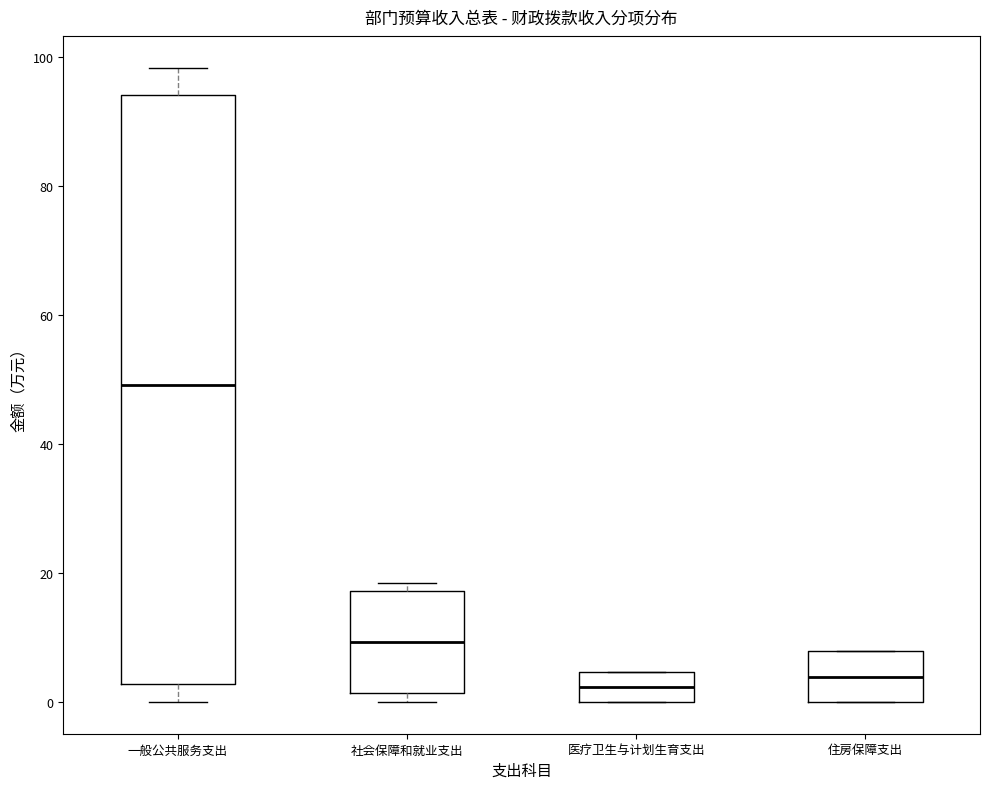

Where is the lower edge of the box for 社会保障和就业支出 on the y-axis? The values are not printed on the chart, so give them approximately, as read against the axis.

2